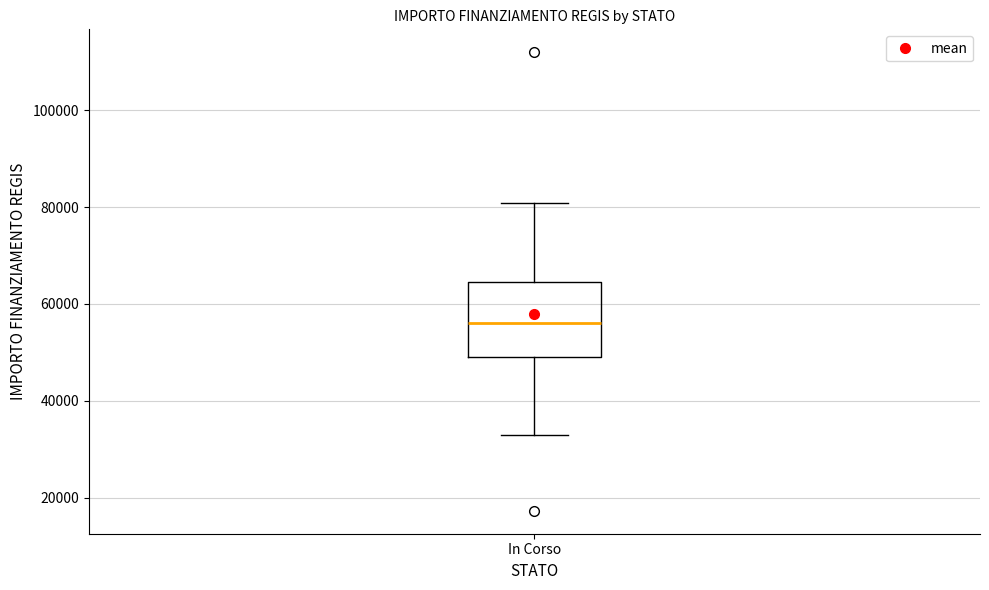

Read this box plot against the y-axis: the position of the median line, the range covered by the box, and the ends of both whiskers. The values are not printed on the chart, so give them approximately, as read against the axis.

median 56000, box 50000 to 64000, whiskers 32000 to 80000